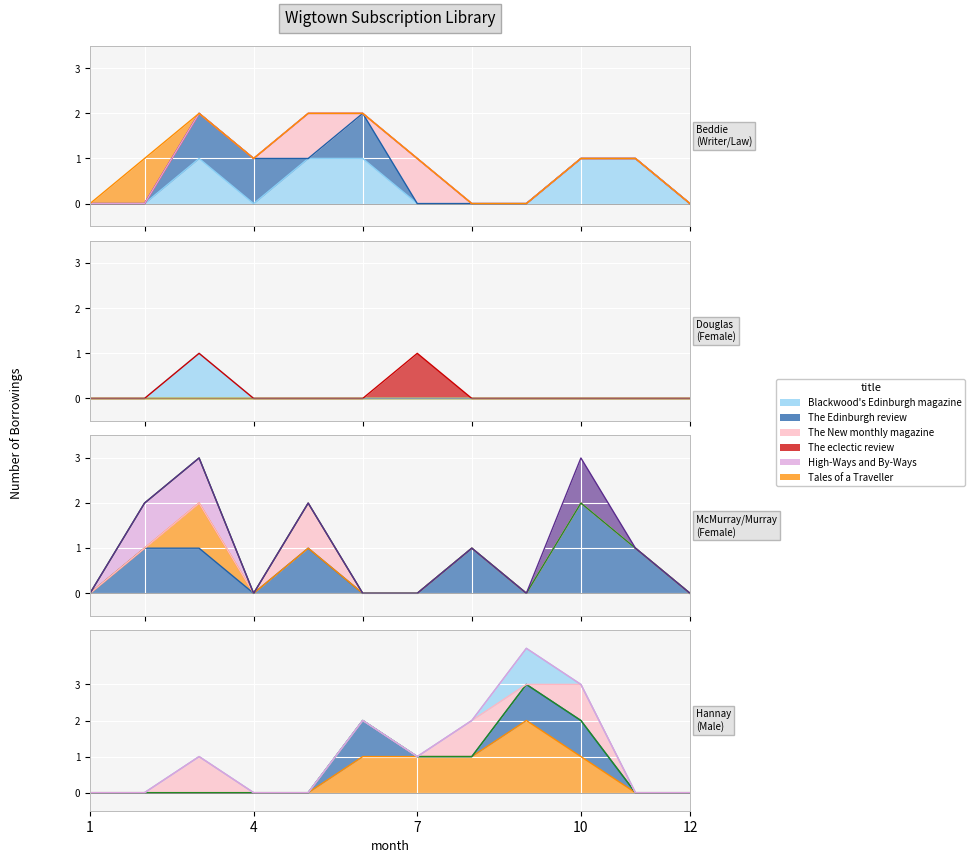

At which label does High-Ways and By-Ways reach its minimum?

1